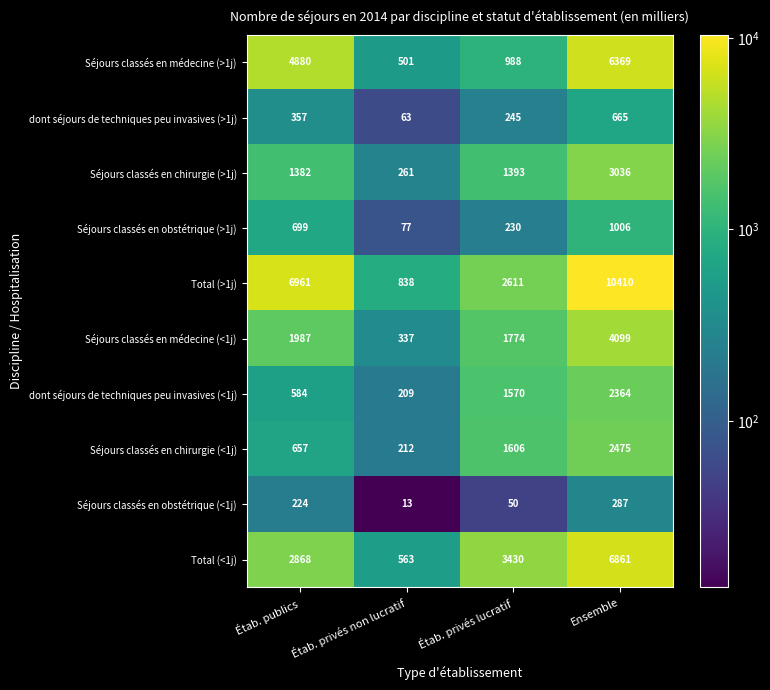

At which label does Séjours classés en obstétrique (<1j) reach its peak?

Ensemble